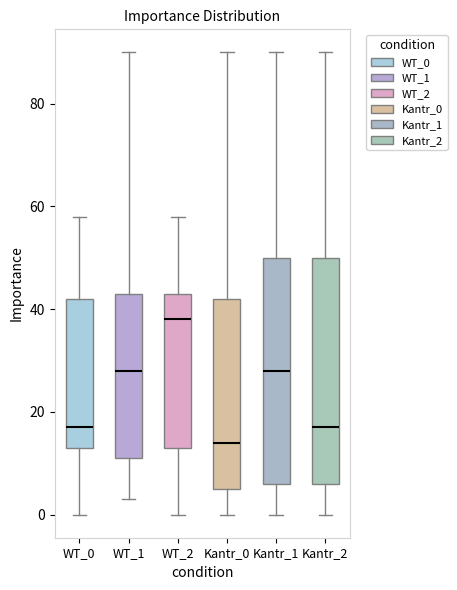

Which box has the highest median line?

WT_2